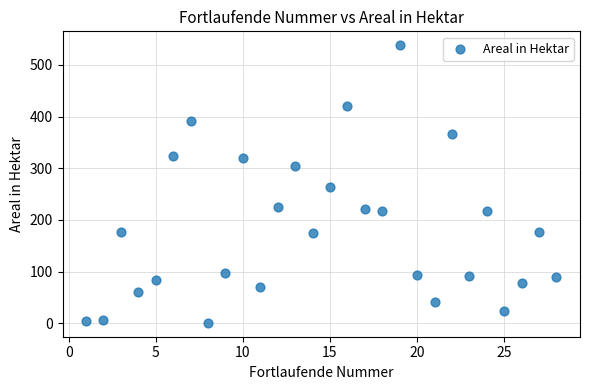

What is the range of X values (max minus min)?

27.0